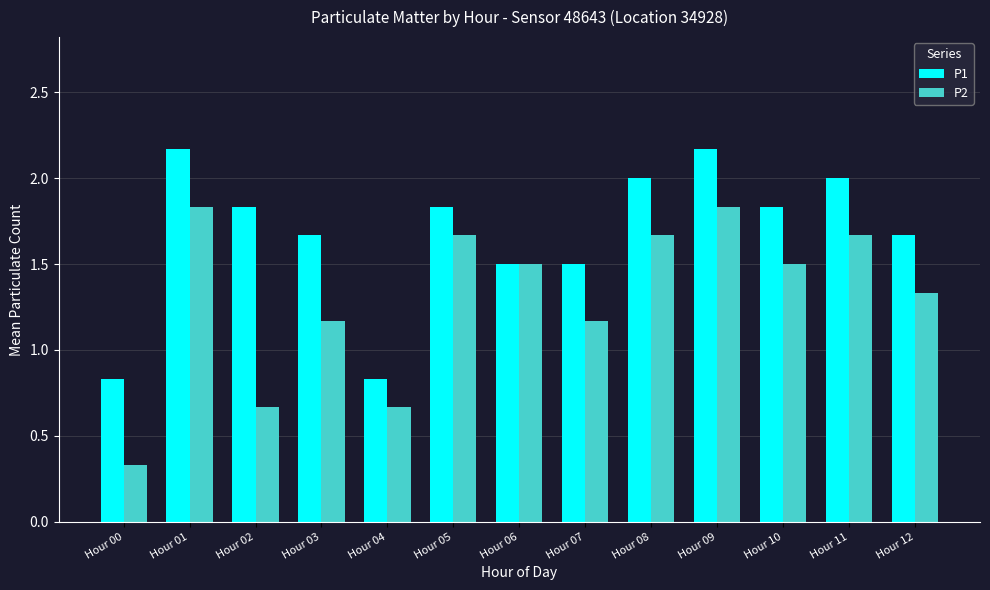

Where does the P1 series first go above 1?

Hour 01